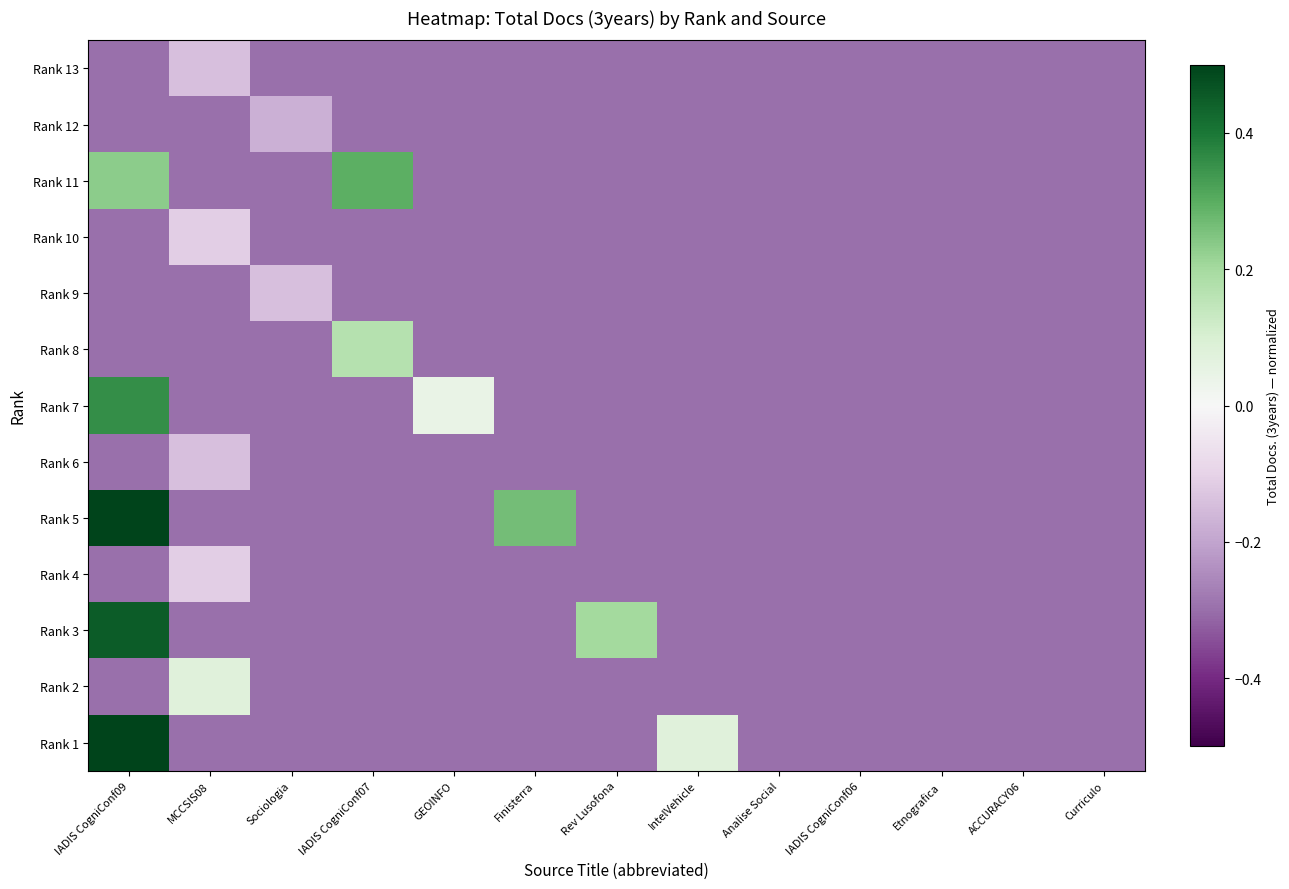

At which category does the chart reach its minimum across all series?

IADIS CogniConf09